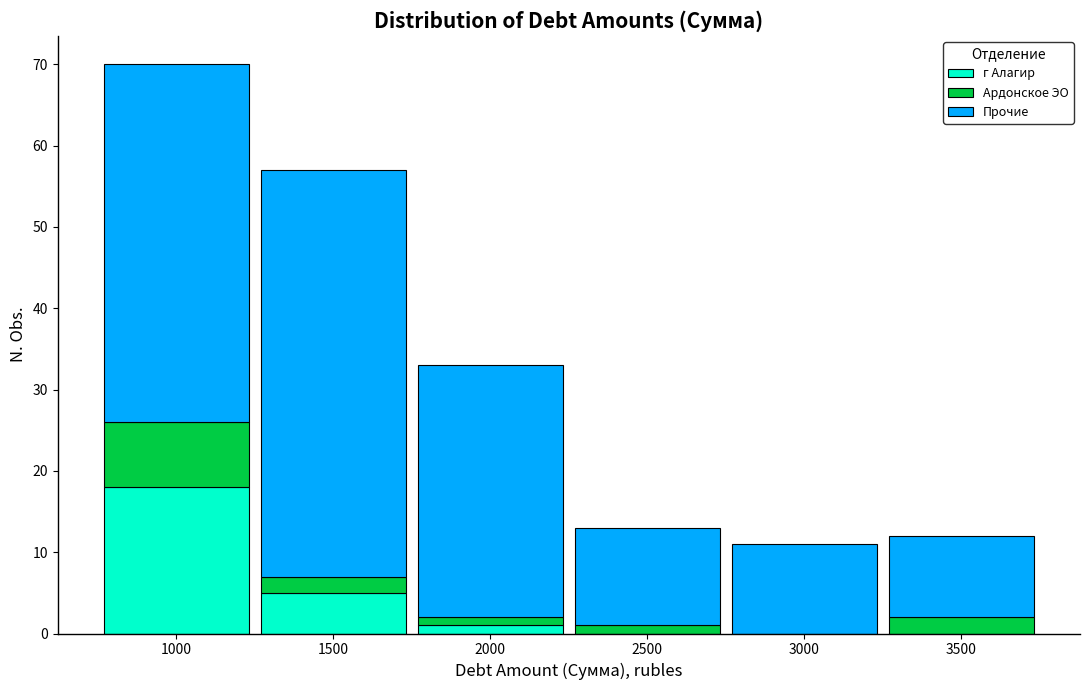

Reading right to left, transcribe the values for г Алагир.

3500=0	3000=0	2500=0	2000=1	1500=5	1000=18